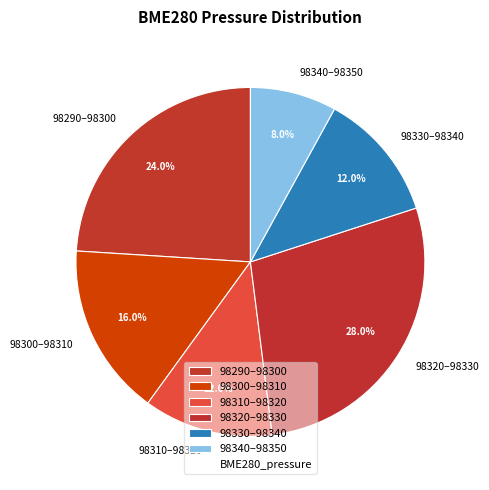

Is the sum of 98300–98310 and 98310–98320 greater than half?

No